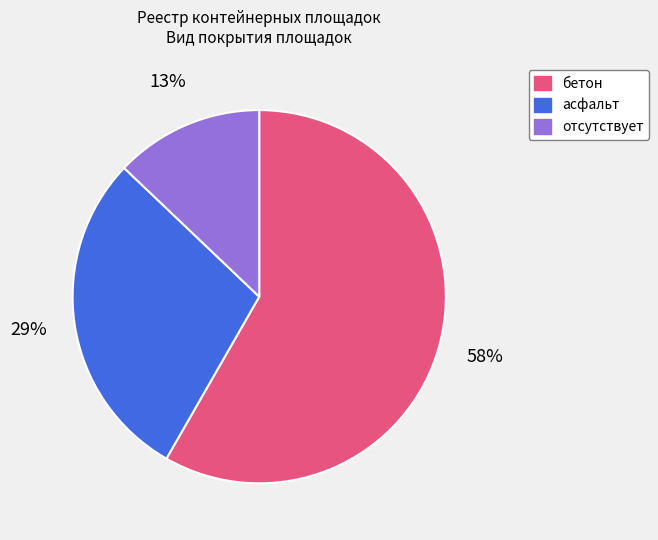

Is the sum of бетон and отсутствует greater than half?

Yes